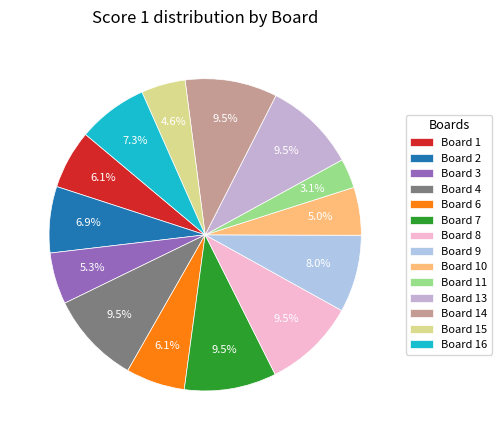

To the nearest percent, what is the average slice percentage?

7%